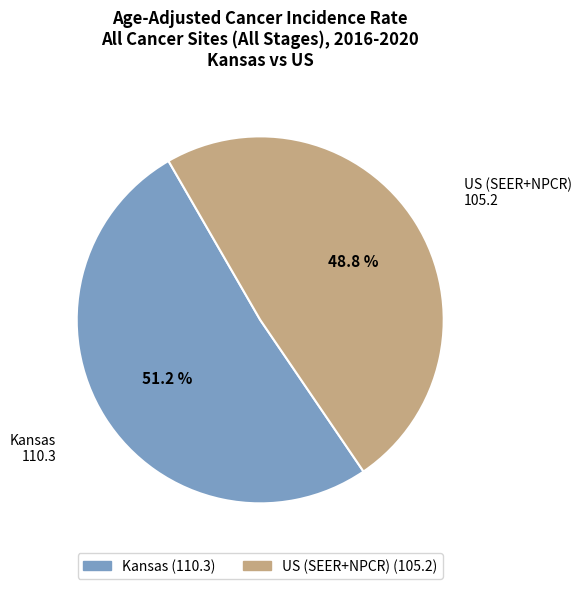

Rank the categories by value from lowest to highest.

US (SEER+NPCR), Kansas